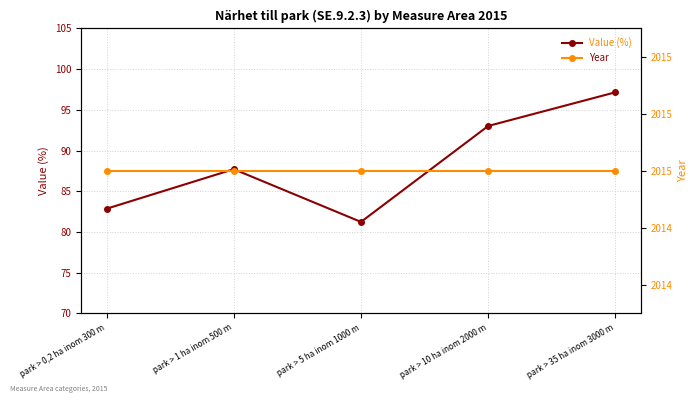

Reading right to left, list all the values displayed in this chart.

Value (%): 97.2	93.0	81.2	87.7	82.8
Year: 2015.0	2015.0	2015.0	2015.0	2015.0